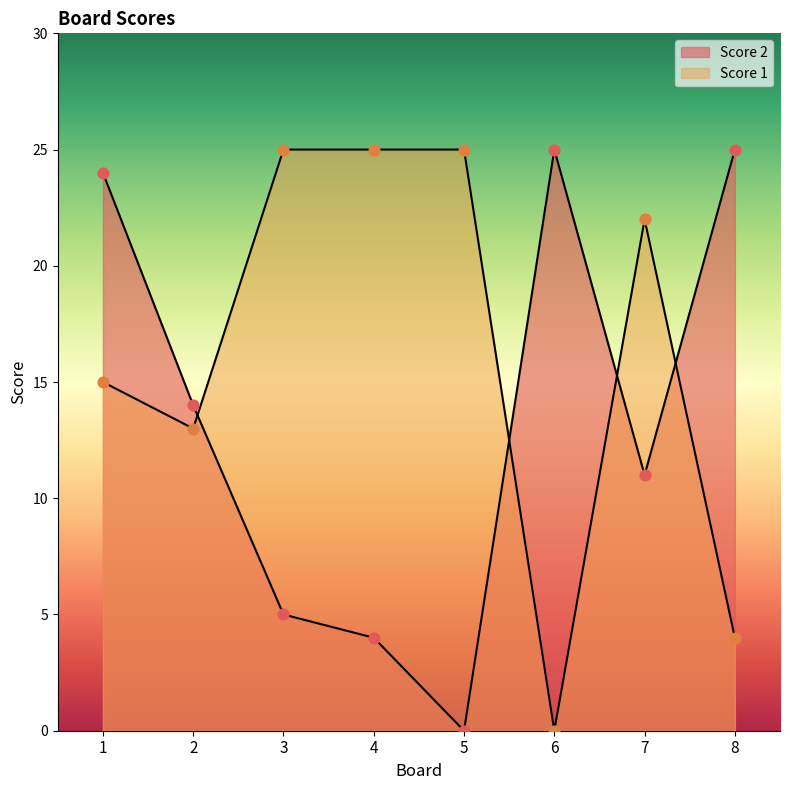

What is the total value across all series at 2?

27